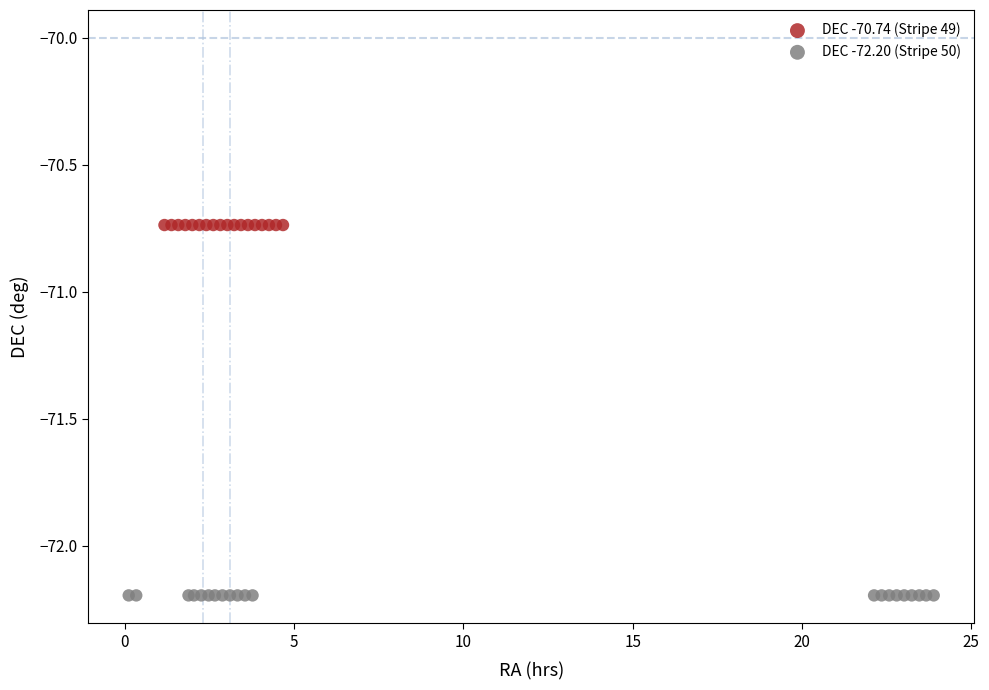

Which series reaches the minimum Y coordinate?

DEC -72.20 (Stripe 50)